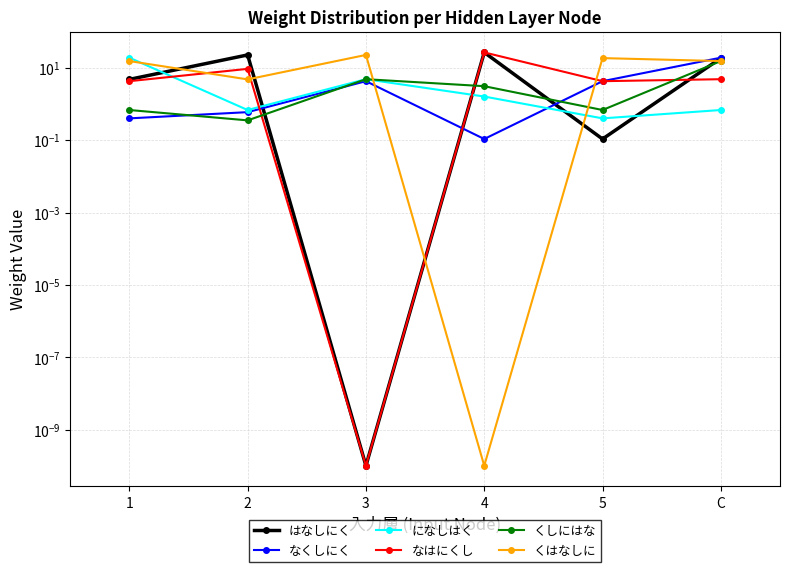

What is the label of the 6th point from the left?

C